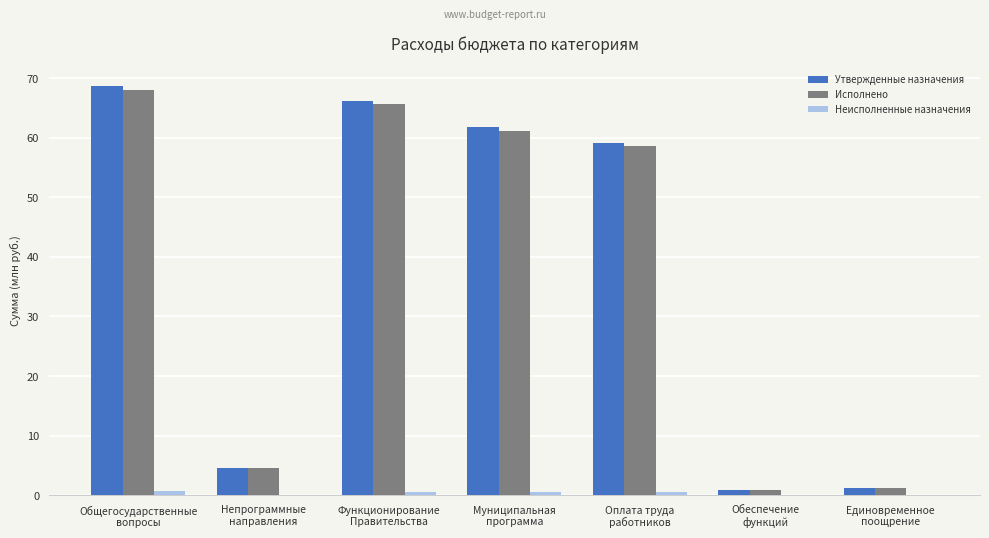

What is the sum of all Исполнено values?

259.9